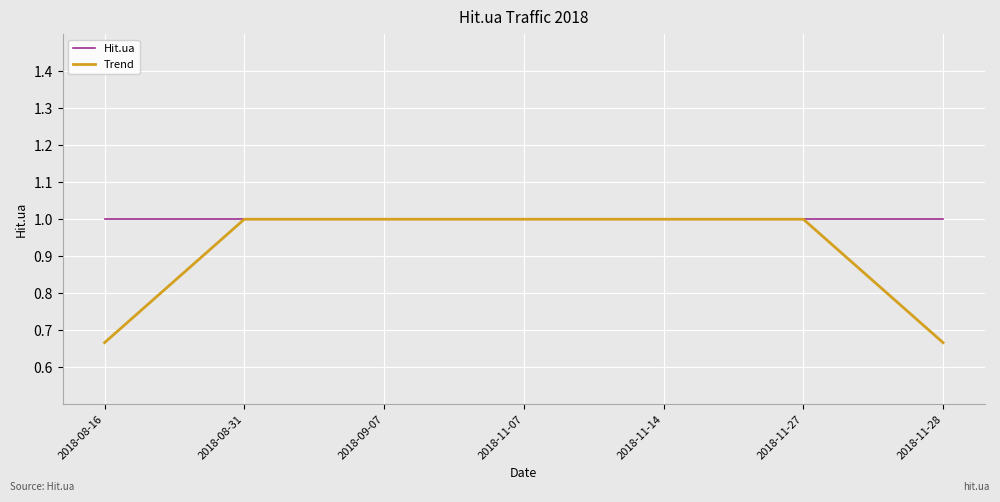

List the series in order of their overall mean, highest first.

Hit.ua, Trend